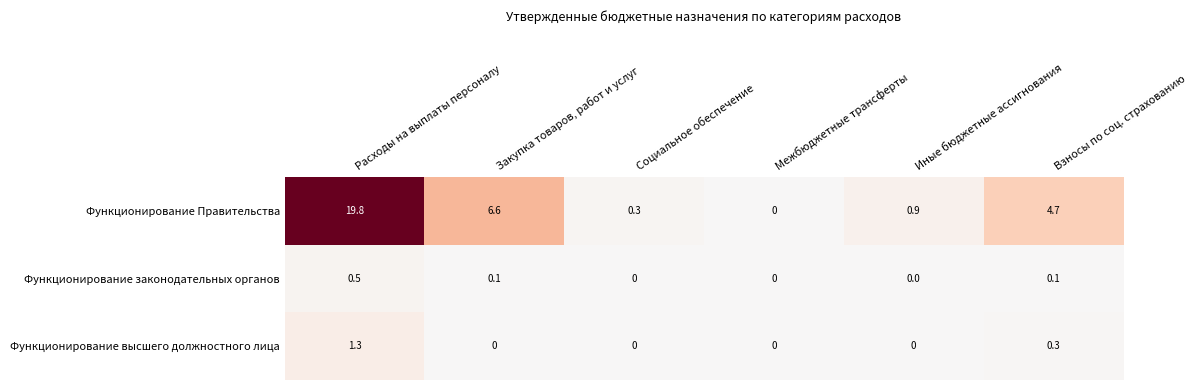

Reading left to right, extract all data points from this chart.

Функционирование Правительства: Расходы на выплаты персоналу=19.8	Закупка товаров, работ и услуг=6.6	Социальное обеспечение=0.3	Межбюджетные трансферты=0.0	Иные бюджетные ассигнования=0.9	Взносы по соц. страхованию=4.7
Функционирование законодательных органов: Расходы на выплаты персоналу=0.5	Закупка товаров, работ и услуг=0.1	Социальное обеспечение=0.0	Межбюджетные трансферты=0.0	Иные бюджетные ассигнования=0.0	Взносы по соц. страхованию=0.1
Функционирование высшего должностного лица: Расходы на выплаты персоналу=1.3	Закупка товаров, работ и услуг=0.0	Социальное обеспечение=0.0	Межбюджетные трансферты=0.0	Иные бюджетные ассигнования=0.0	Взносы по соц. страхованию=0.3